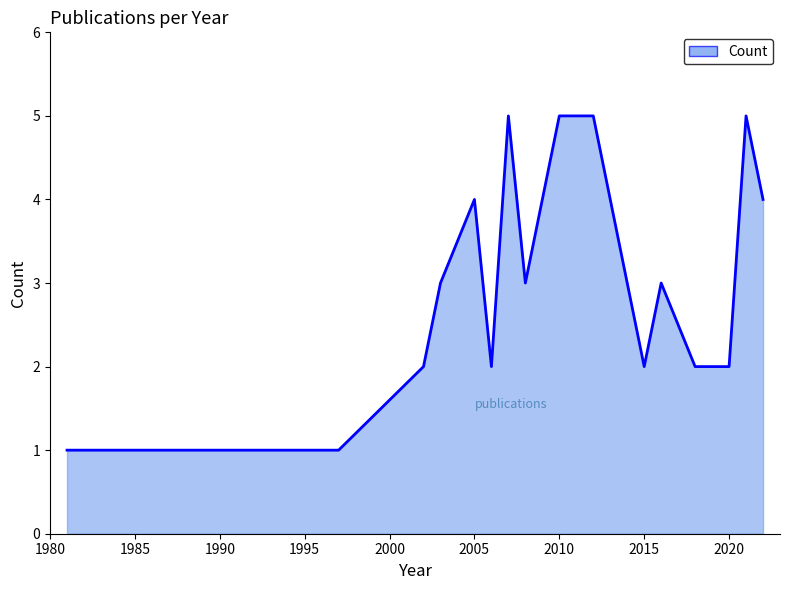

What is the greatest value displayed?

5